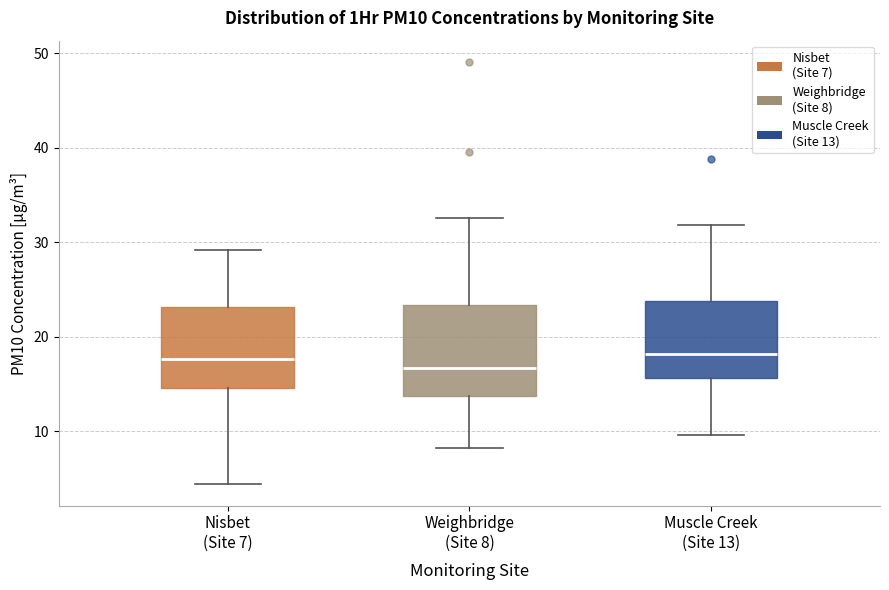

Reading left to right, transcribe this box plot: for each box, give where its median line is, the range the box spans, and where its two whiskers end, as read against the y-axis. The values are not printed on the chart, so give them approximately, as read against the axis.

Nisbet (Site 7): median 18, box 15 to 23, whiskers 4 to 29
Weighbridge (Site 8): median 17, box 14 to 23, whiskers 8 to 33
Muscle Creek (Site 13): median 18, box 16 to 24, whiskers 10 to 32